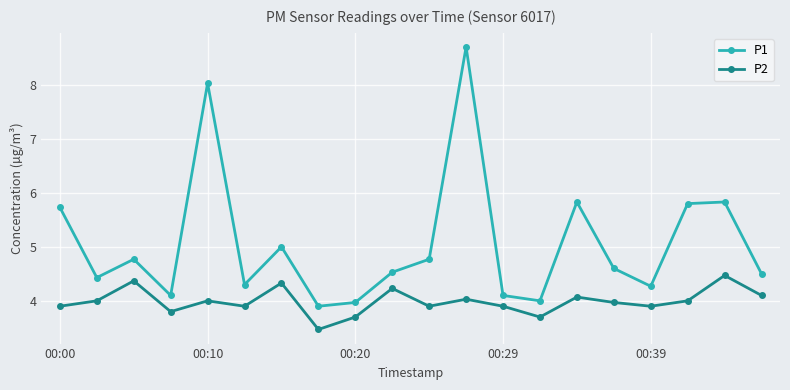

What is the value of the P2 point at the 4th from the left?

3.8